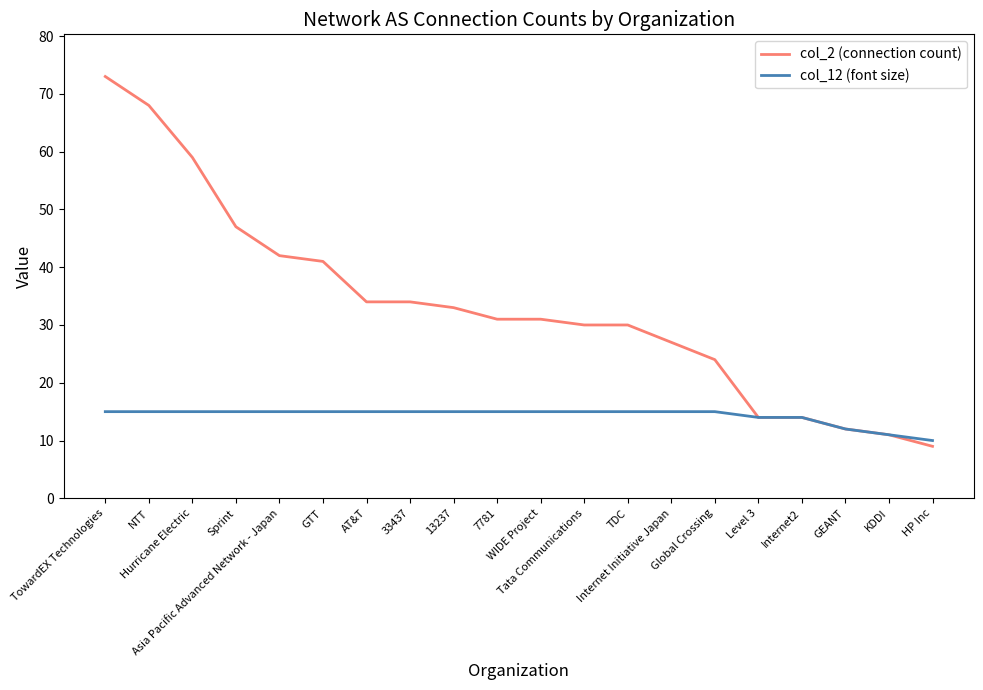

Is this an area chart (filled region under the line)?

No